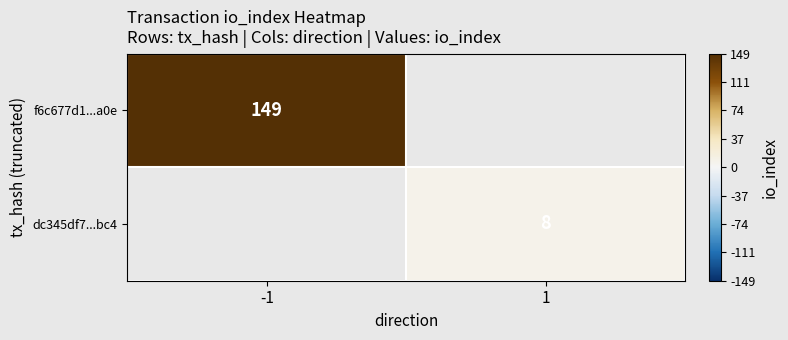

True or false: f6c677d1...a0e has a value of 229.4 at -1.

False